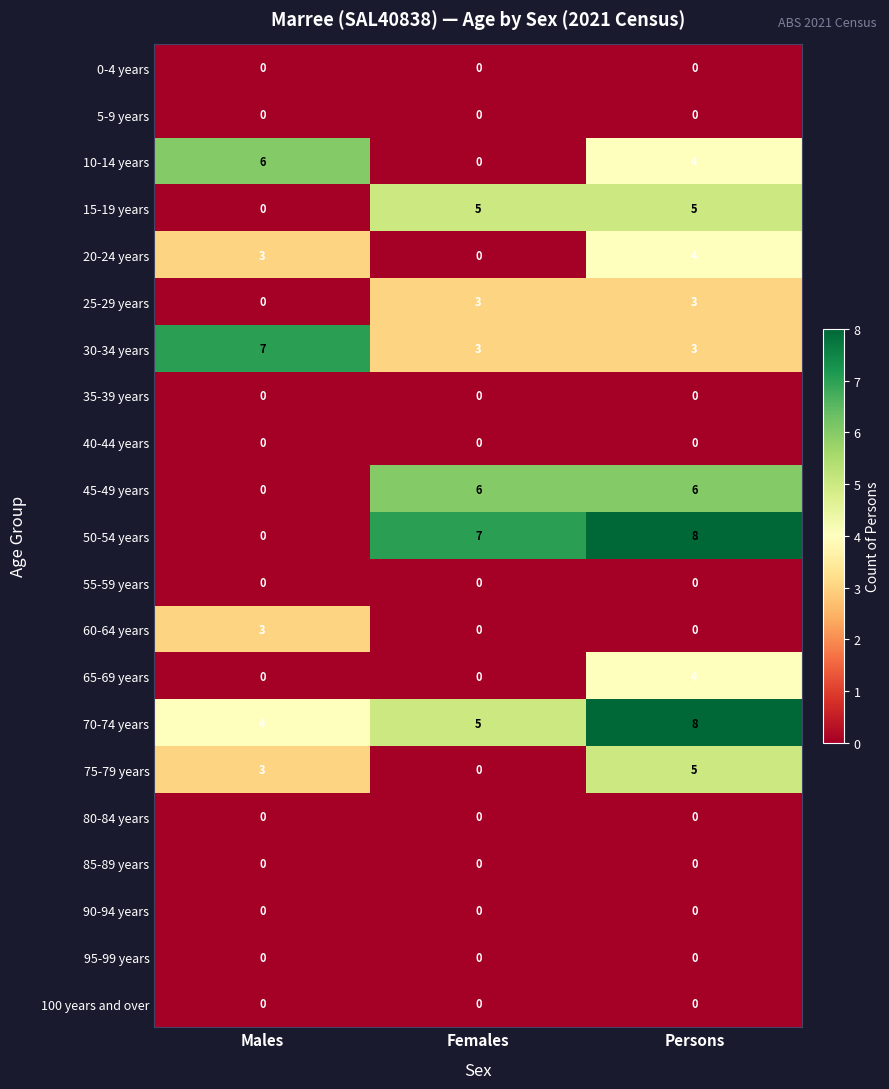

Between Females and Persons, which series saw the biggest shift?

75-79 years